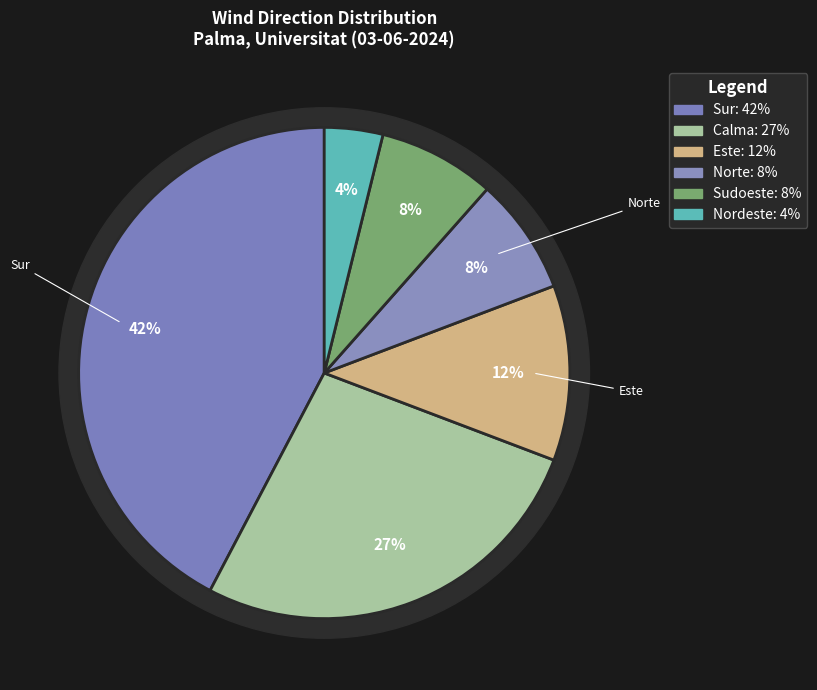

What percentage do Sur and Este together represent?

53.8%